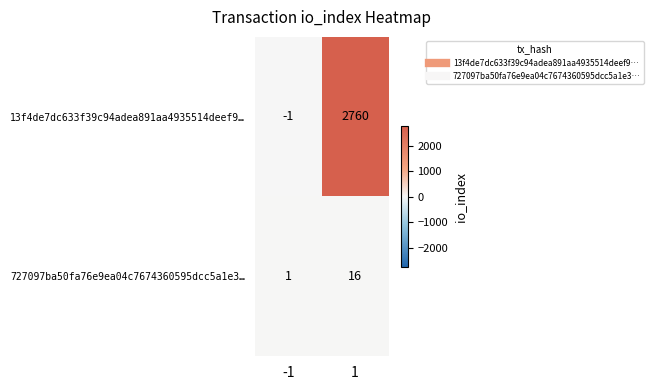

What is the greatest value displayed?

2760